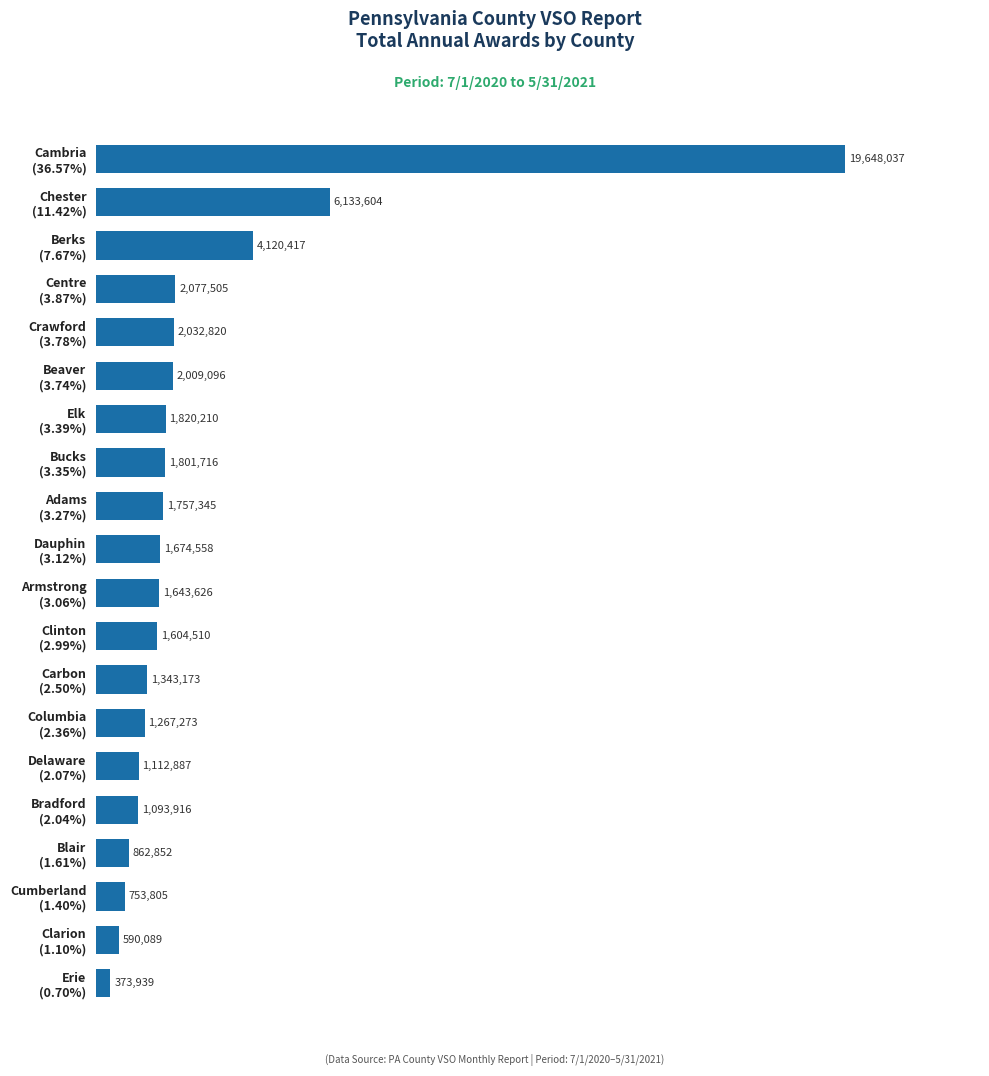

What is the smallest value displayed?

373939.3